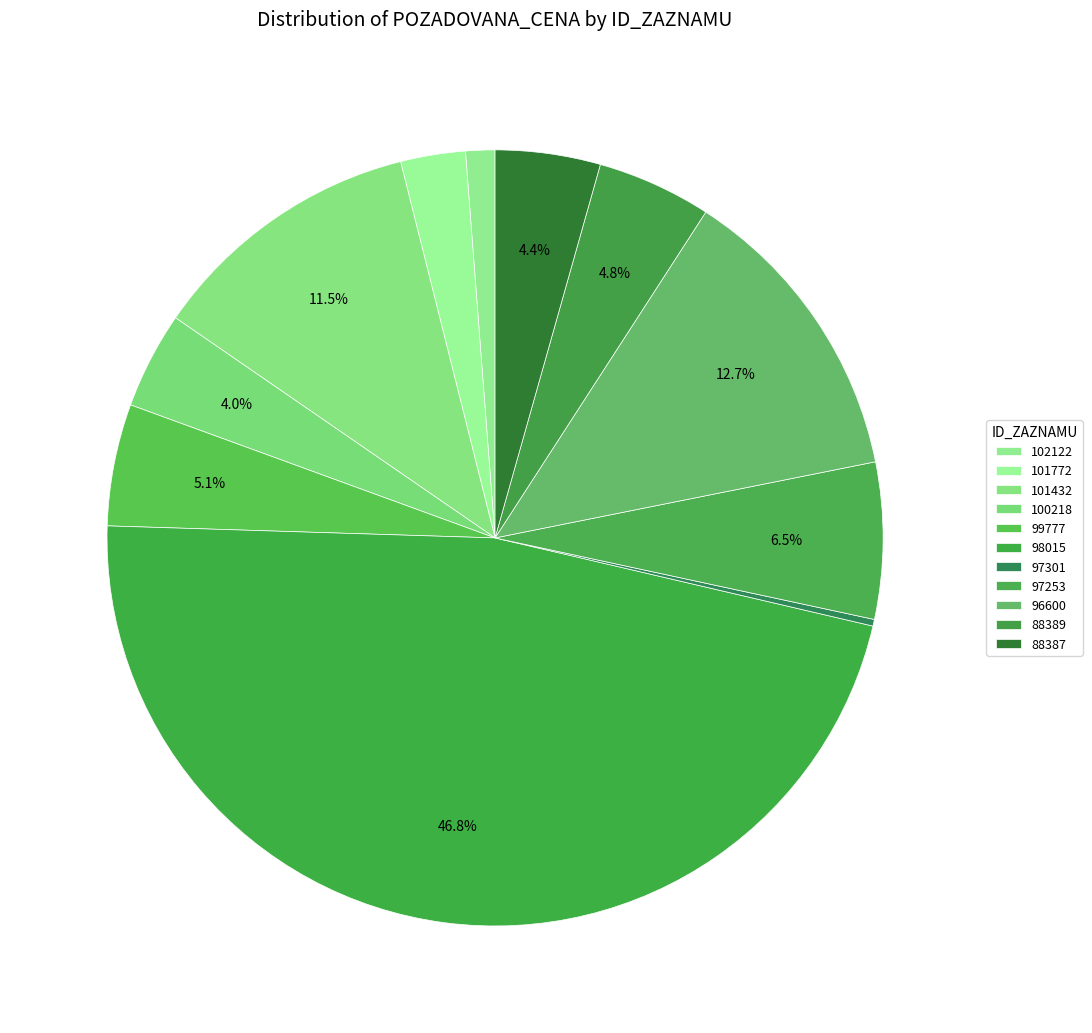

To the nearest percent, what percentage of the pie is 98015?

47%